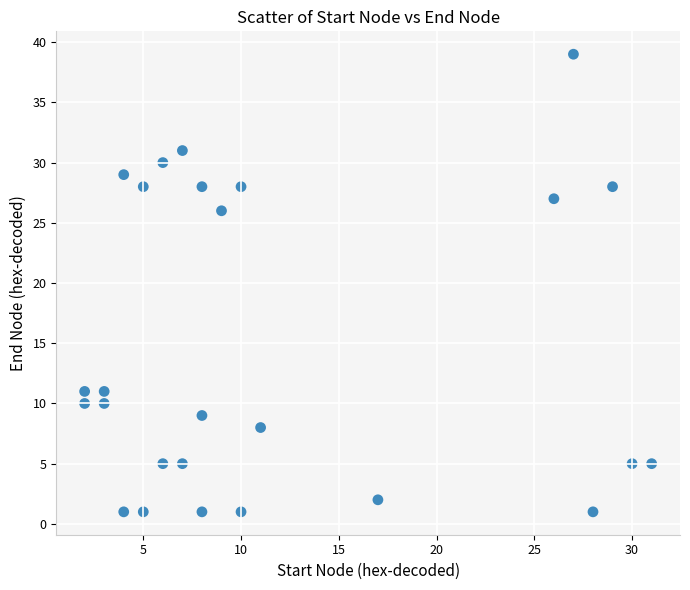

What is the range of X values (max minus min)?

29